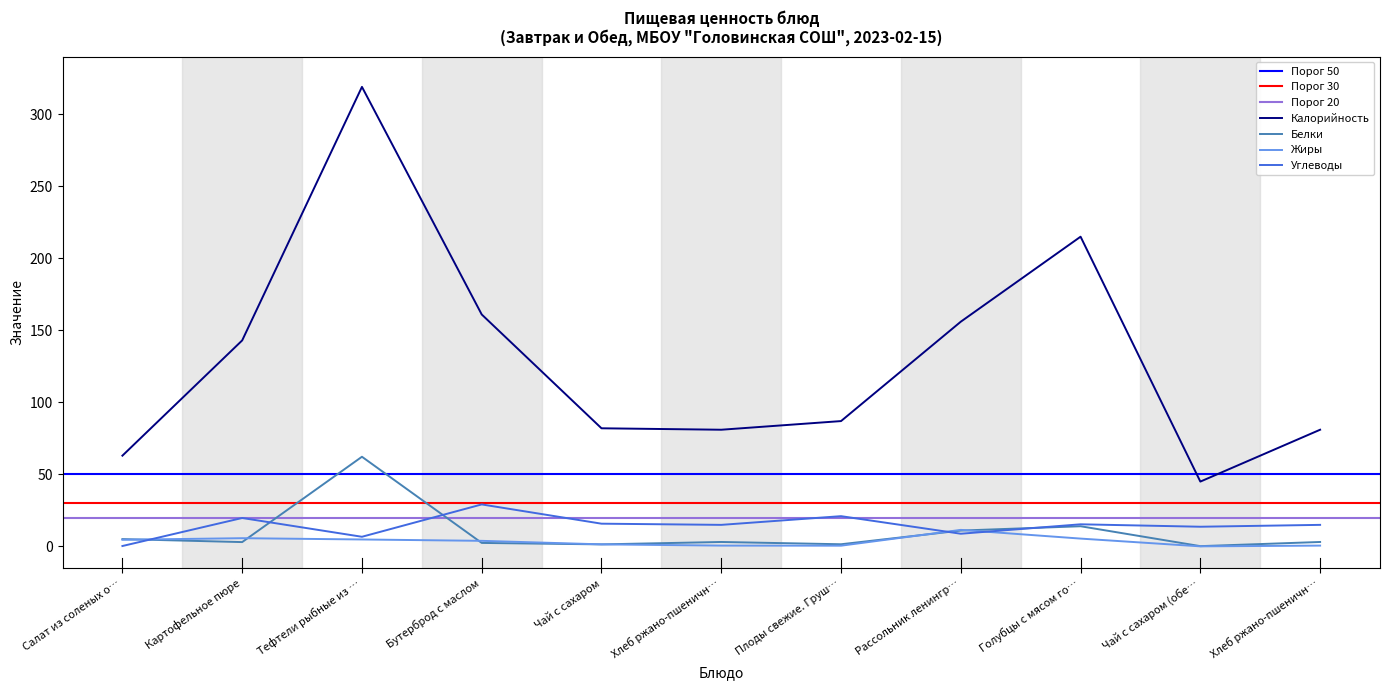

Between Чай с сахаром (обе… and Плоды свежие. Груш…, which is larger?

Плоды свежие. Груш…